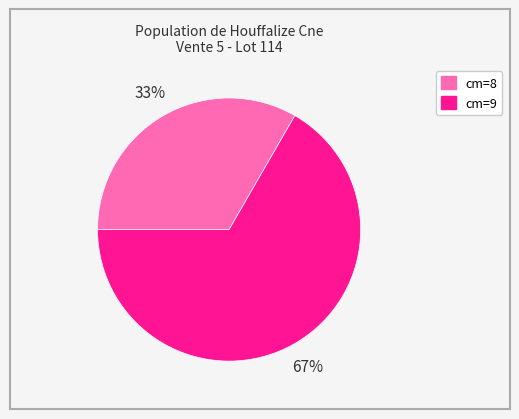

How many segments does this pie chart have?

2